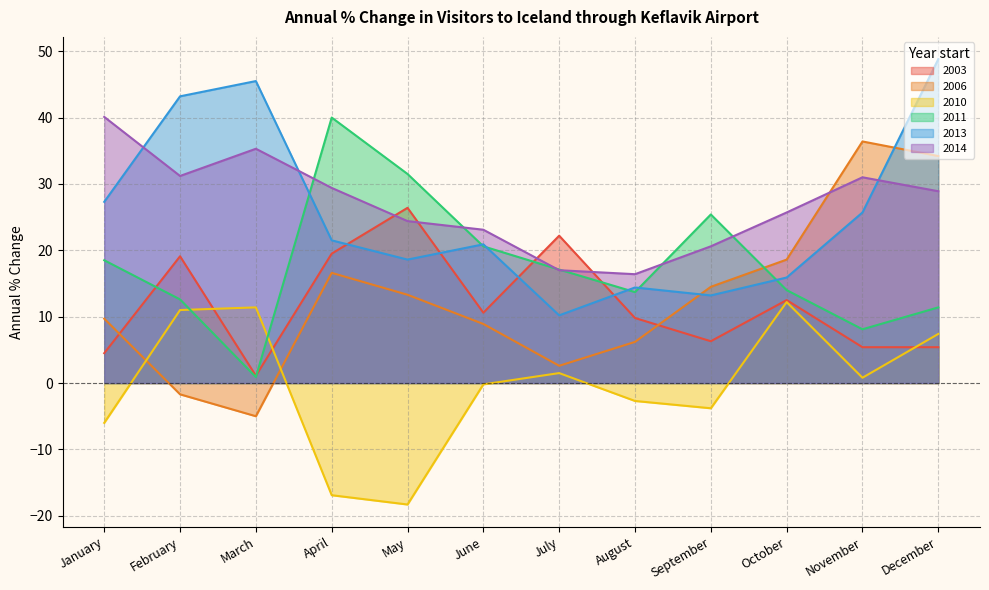

True or false: 2003 has a value of 5.4 at December.

True